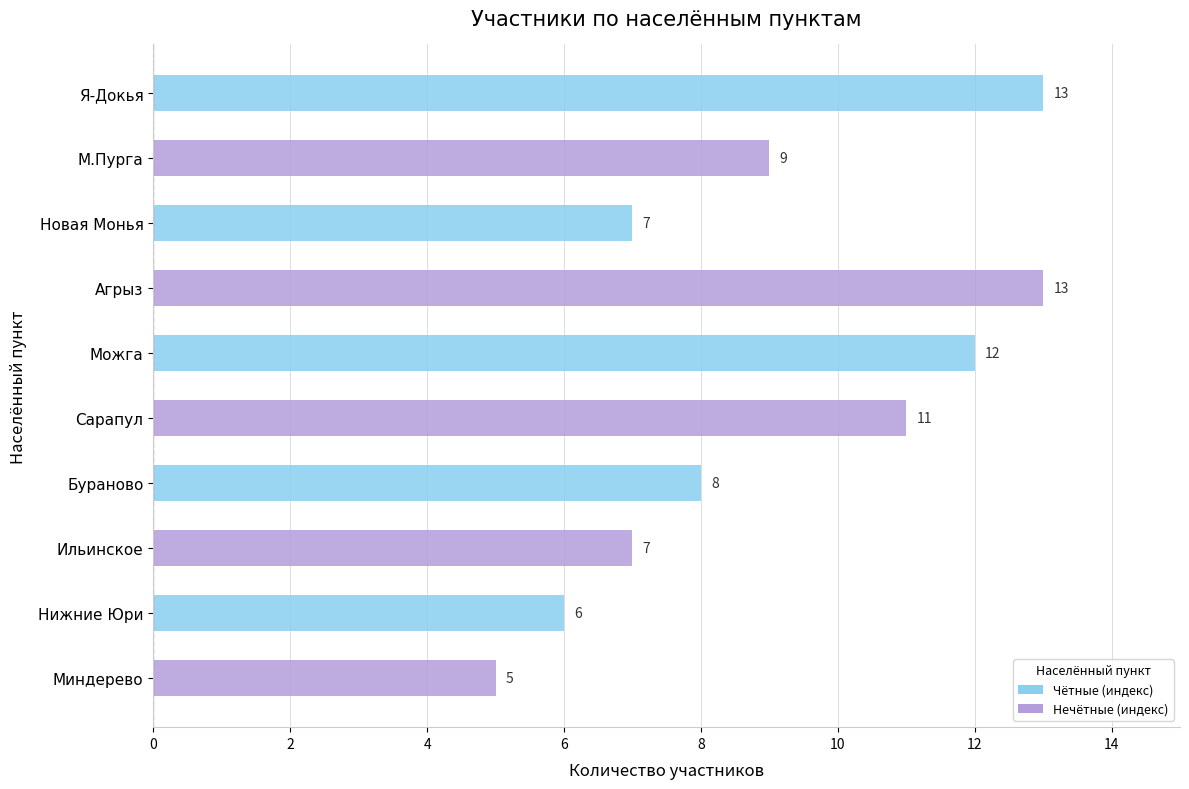

What is the label of the 1st bar from the bottom?

Миндерево